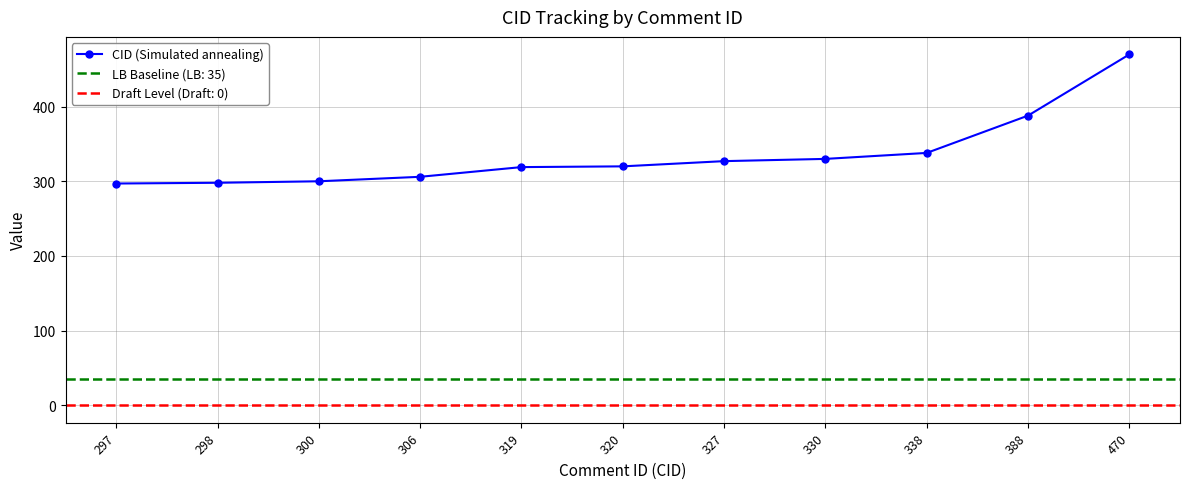

Reading left to right, extract all data points from this chart.

297=297	298=298	300=300	306=306	319=319	320=320	327=327	330=330	338=338	388=388	470=470